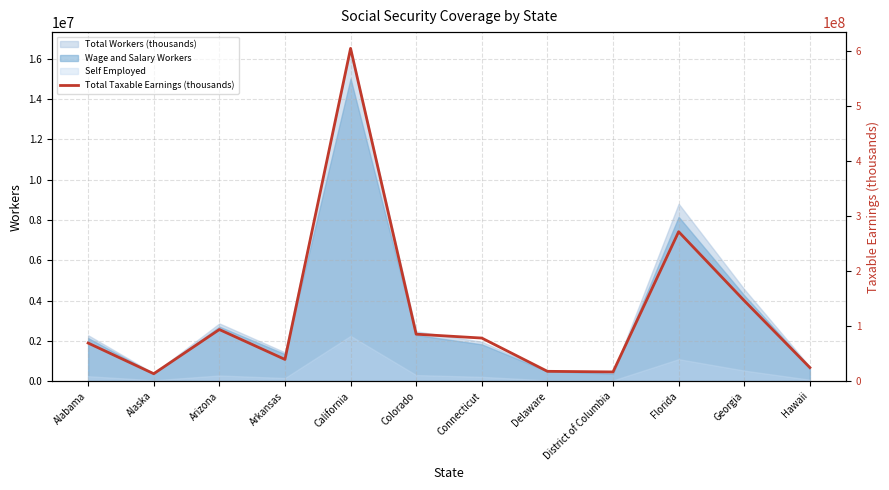

At which category does the data reach its first local peak?

Arizona